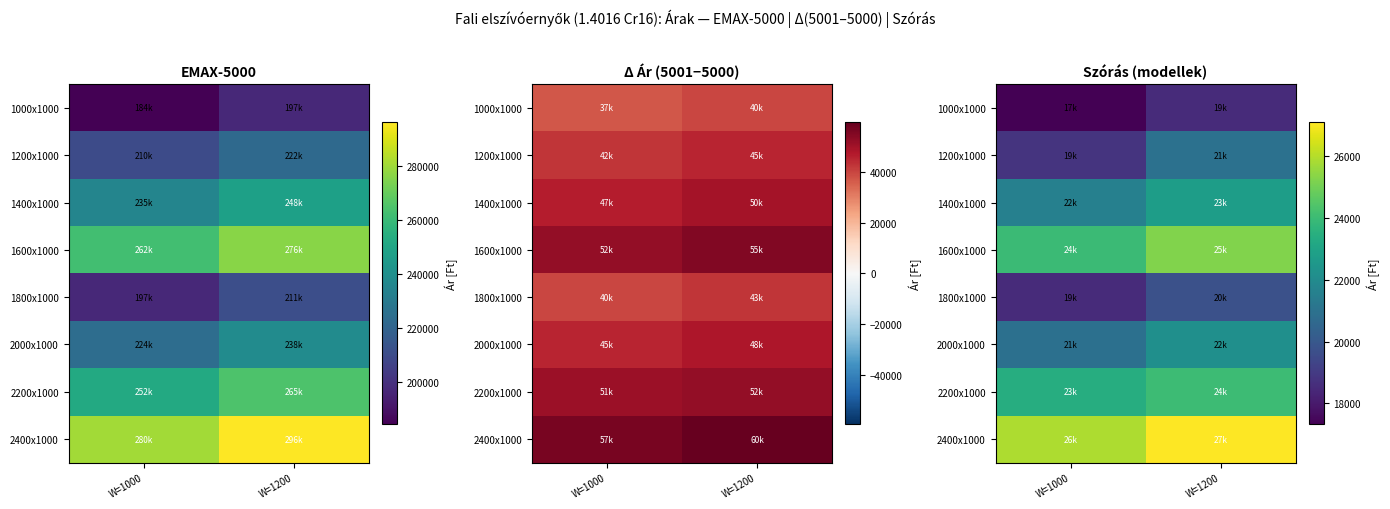

At which category does the chart reach its peak across all series?

W=1200